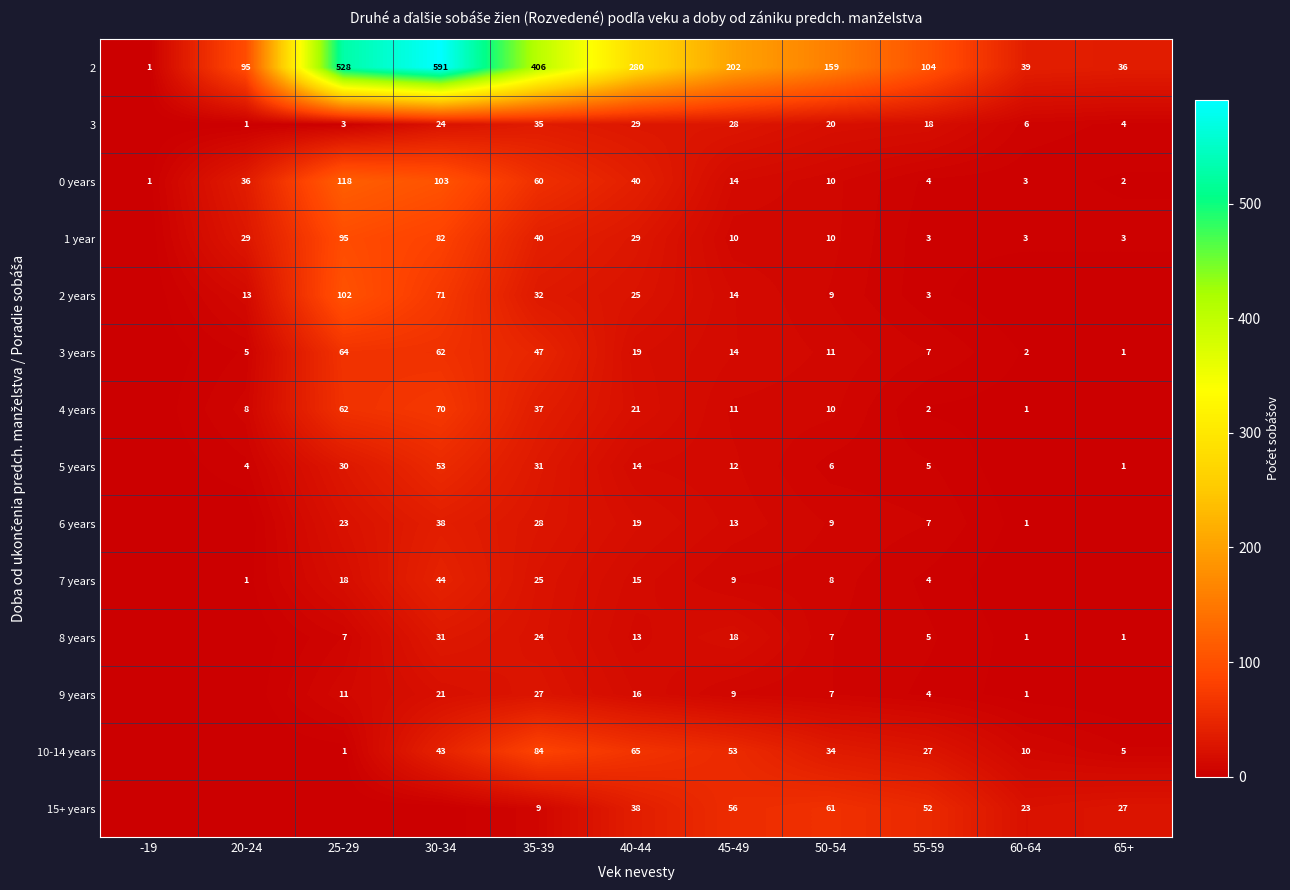

True or false: 15+ years has a value of 42 at 65+.

False